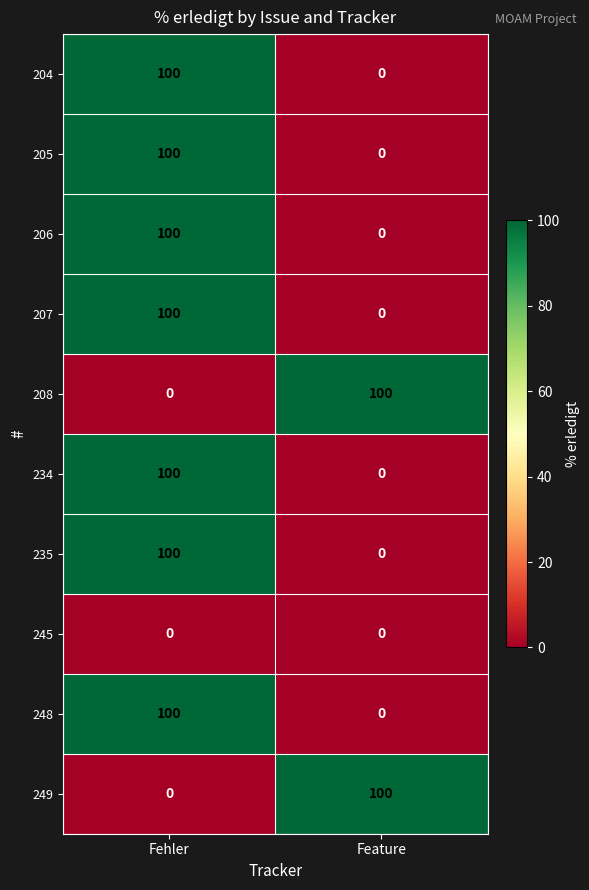

What is the difference between the maximum and minimum values in the 205 series?

100